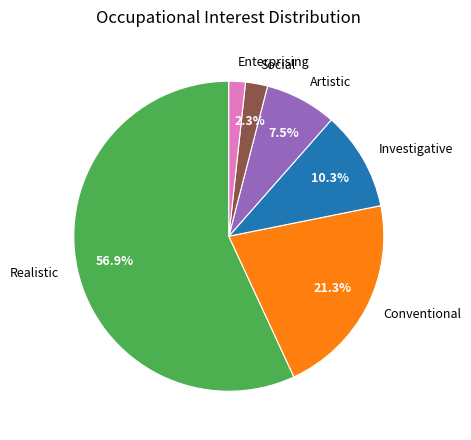

How many segments does this pie chart have?

6